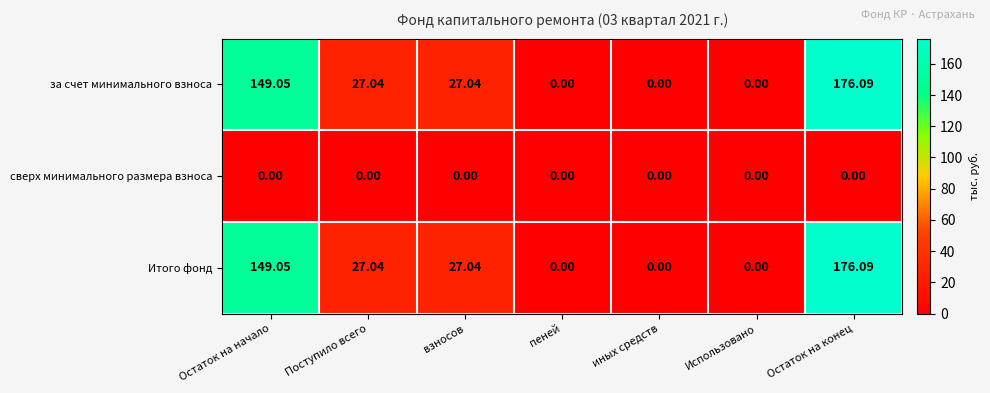

Is the value of Итого фонд at взносов greater than the value of за счет минимального взноса at иных средств?

Yes